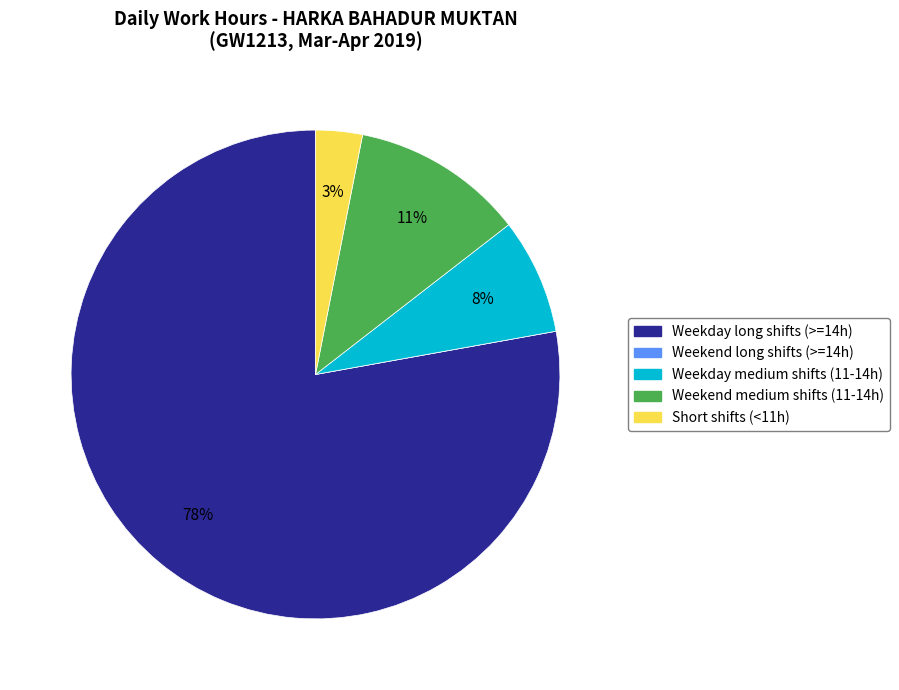

To the nearest percent, what is the difference between the largest and smallest slice percentages?

78%